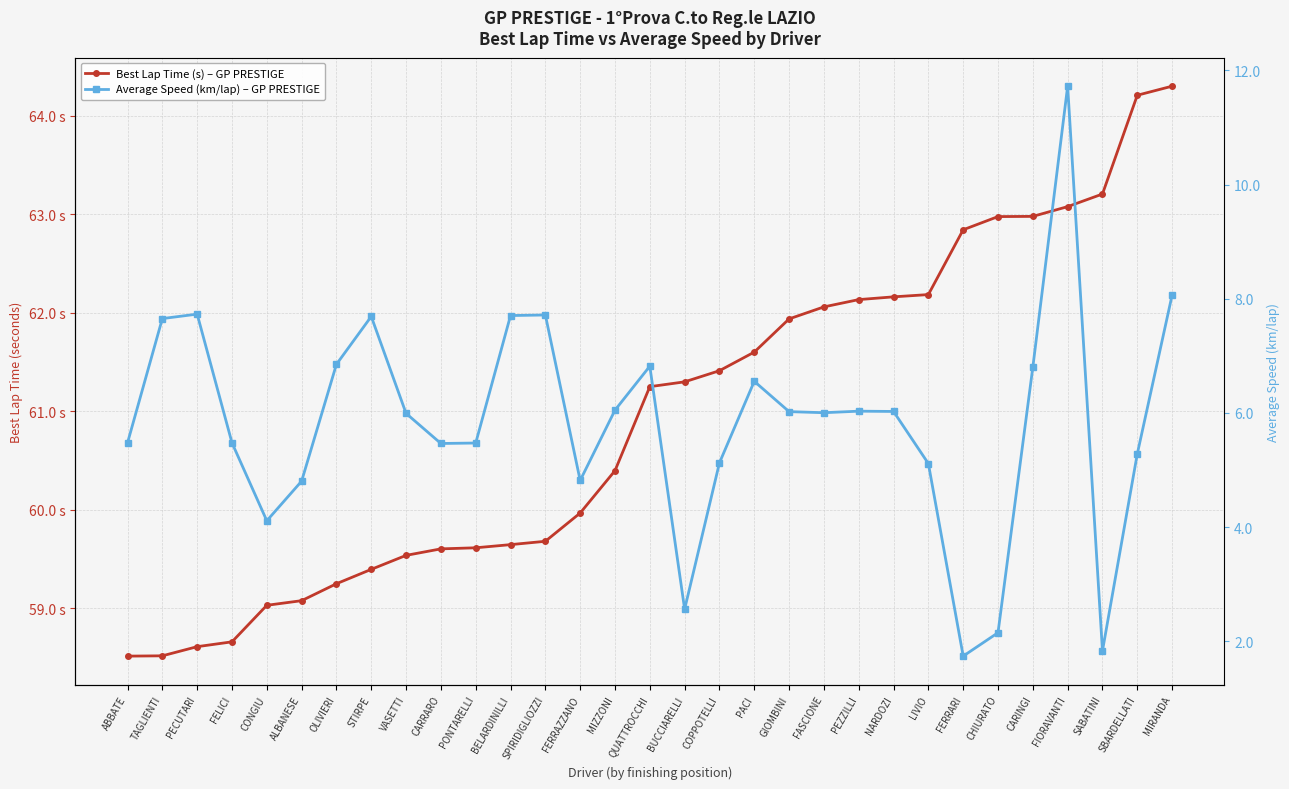

True or false: Best Lap Time (s) – GP PRESTIGE and Average Speed (km/lap) – GP PRESTIGE cross at least once.

False